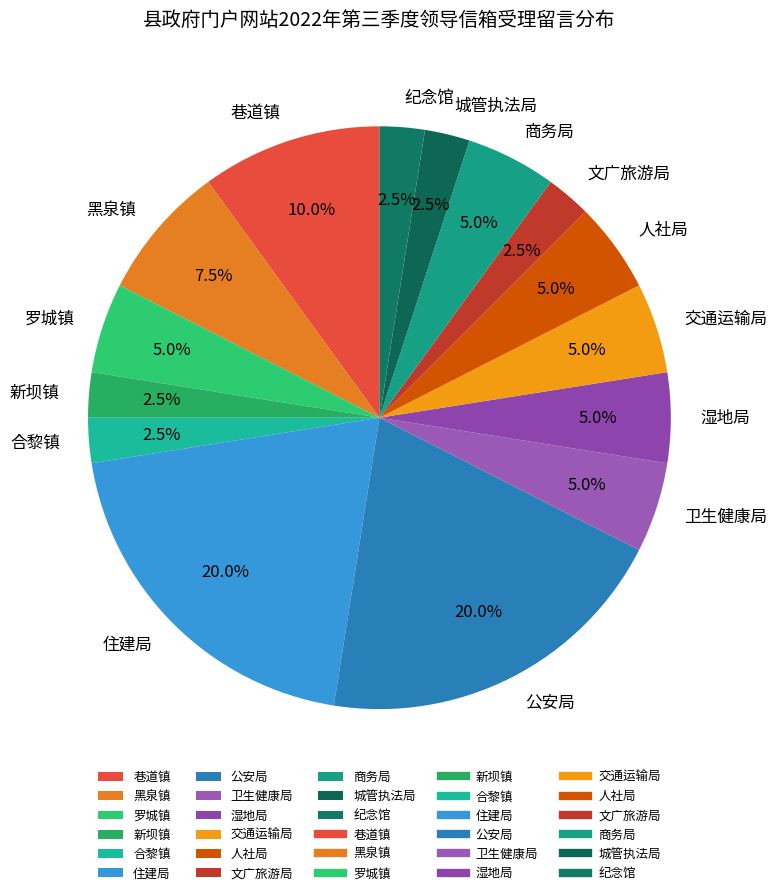

Which has a higher value, 黑泉镇 or 住建局?

住建局